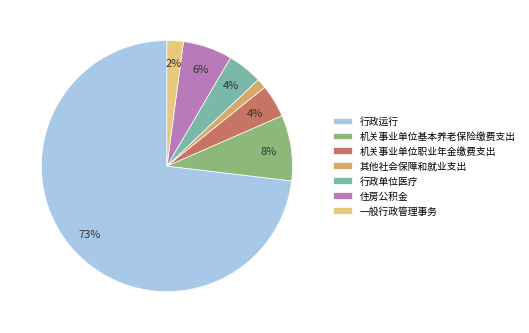

What is the largest slice in the pie chart?

行政运行